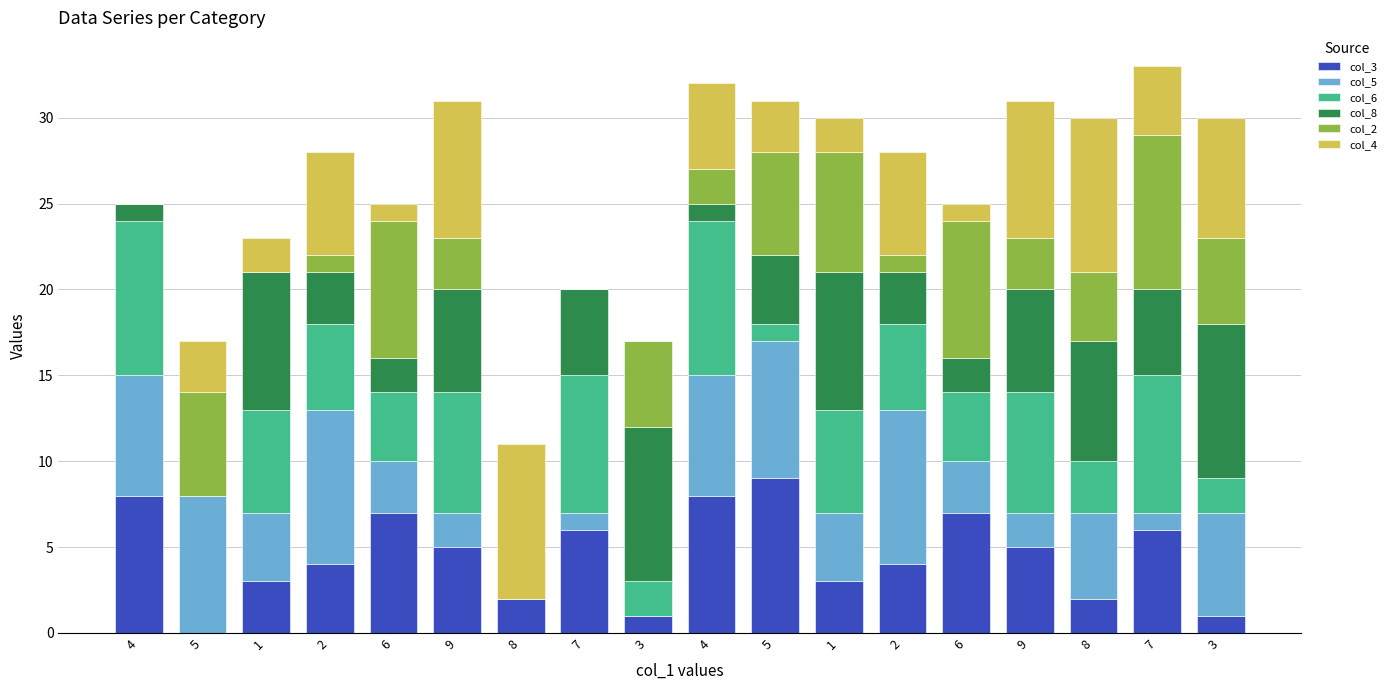

How many data points does each series have?

18